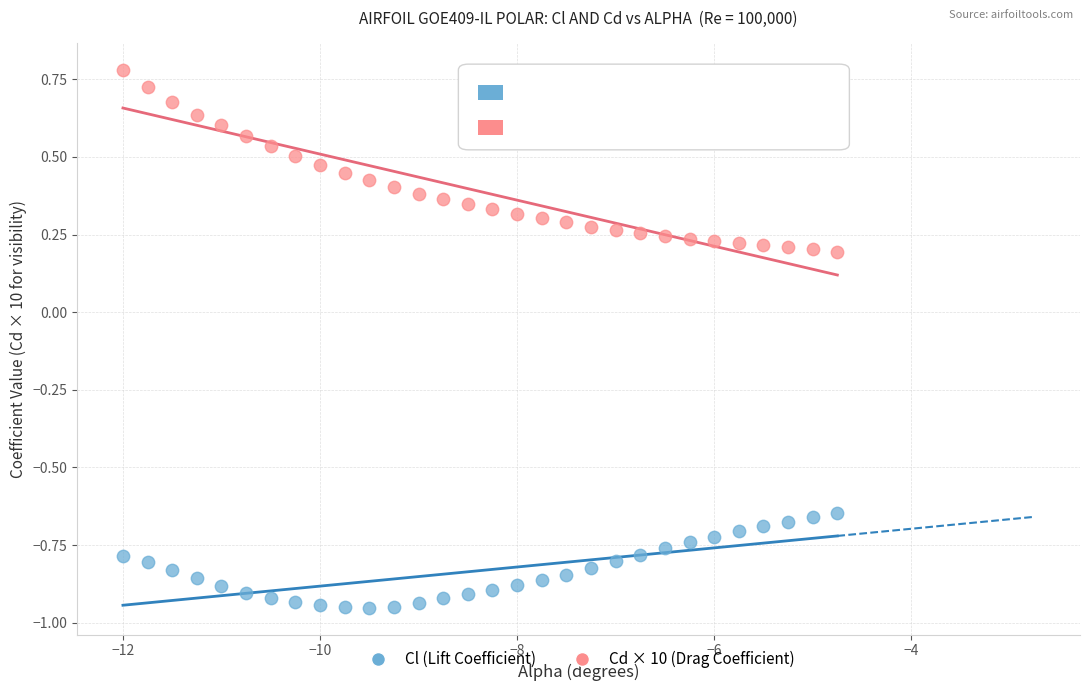

Across all data points, what is the range of Y values (max minus min)?

1.7